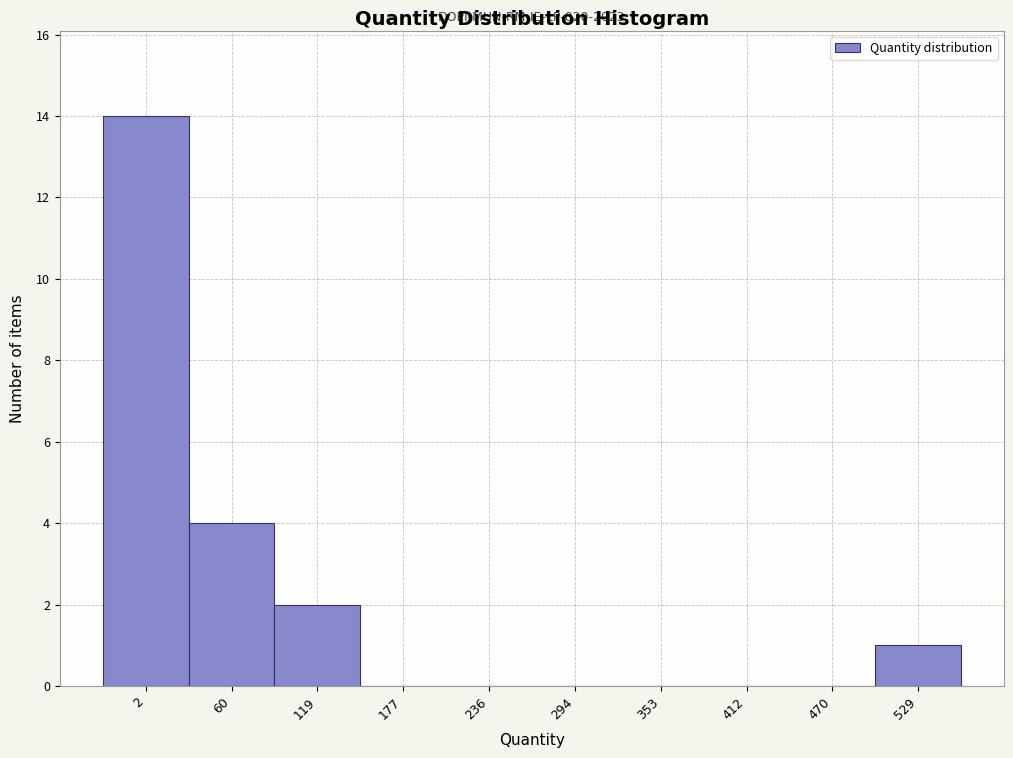

Reading right to left, list all the values displayed in this chart.

529=1	470=0	412=0	353=0	294=0	236=0	177=0	119=2	60=4	2=14